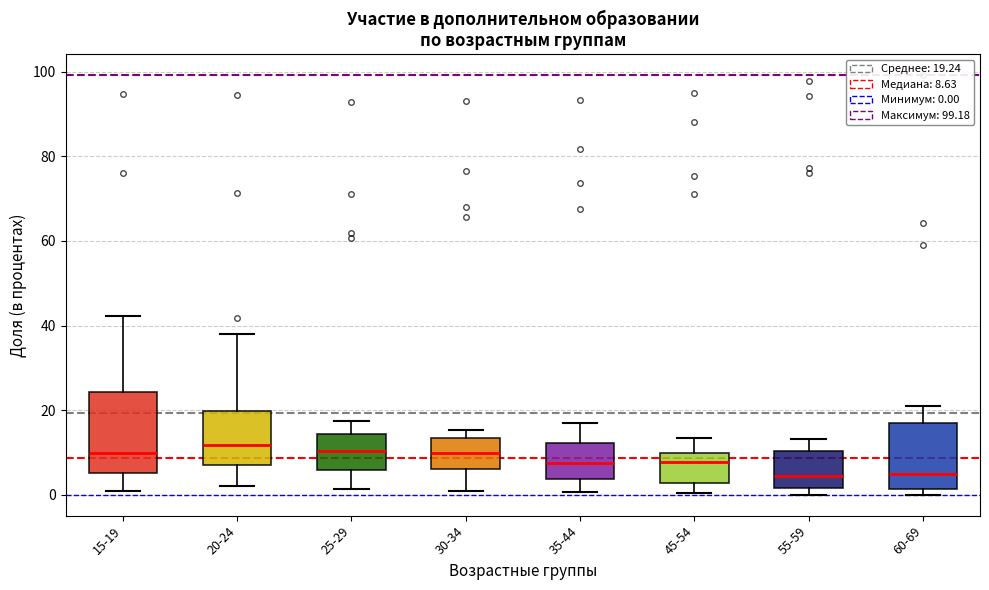

Comparing the boxes themselves (not the whiskers), which one is the tallest?

15-19